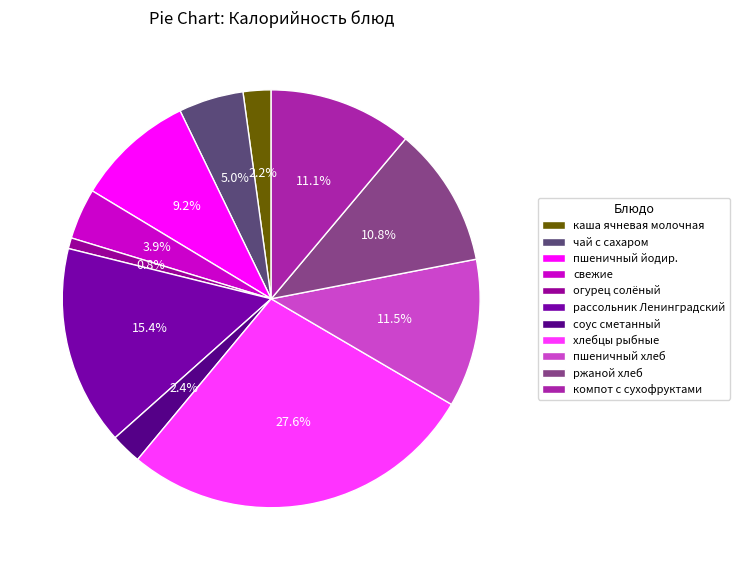

Rank the categories by value from lowest to highest.

огурец солёный, каша ячневая молочная, соус сметанный, свежие, чай с сахаром, пшеничный йодир., ржаной хлеб, компот с сухофруктами, пшеничный хлеб, рассольник Ленинградский, хлебцы рыбные